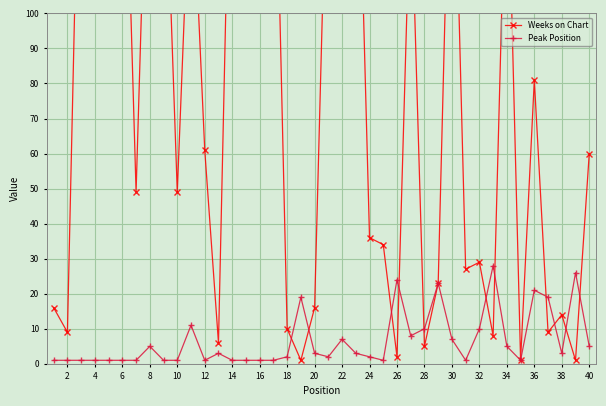

Which series ends up on top after the final intersection of Peak Position and Weeks on Chart?

Weeks on Chart